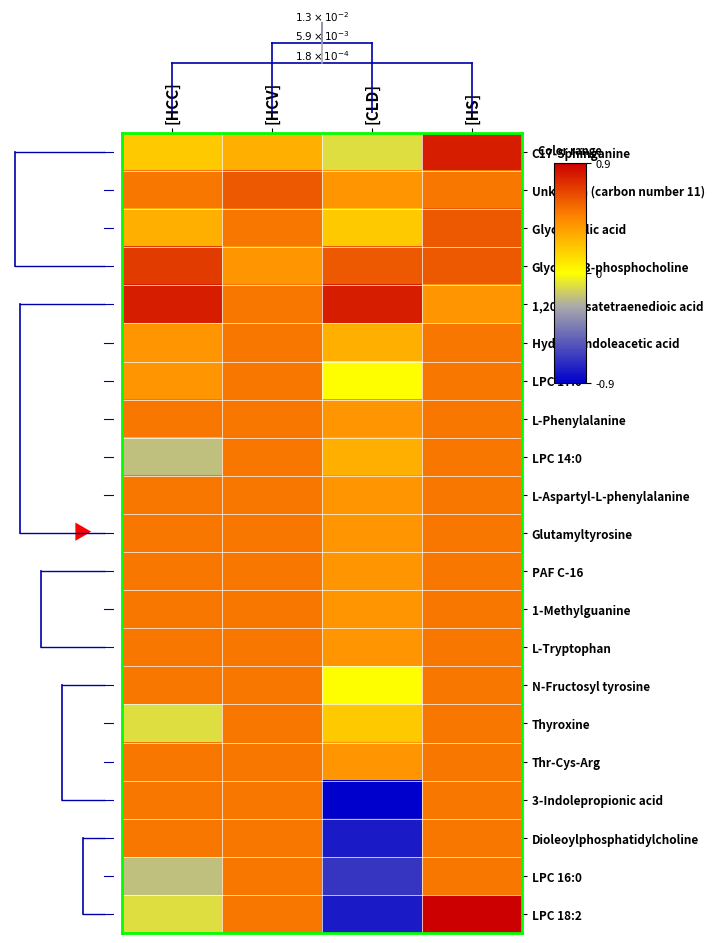

At which category is the sum across all series the highest?

[HS]